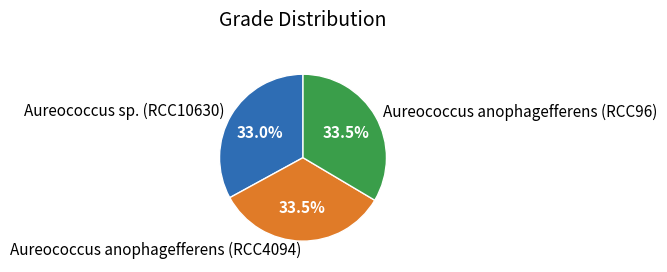

To the nearest percent, what is the average slice percentage?

33%